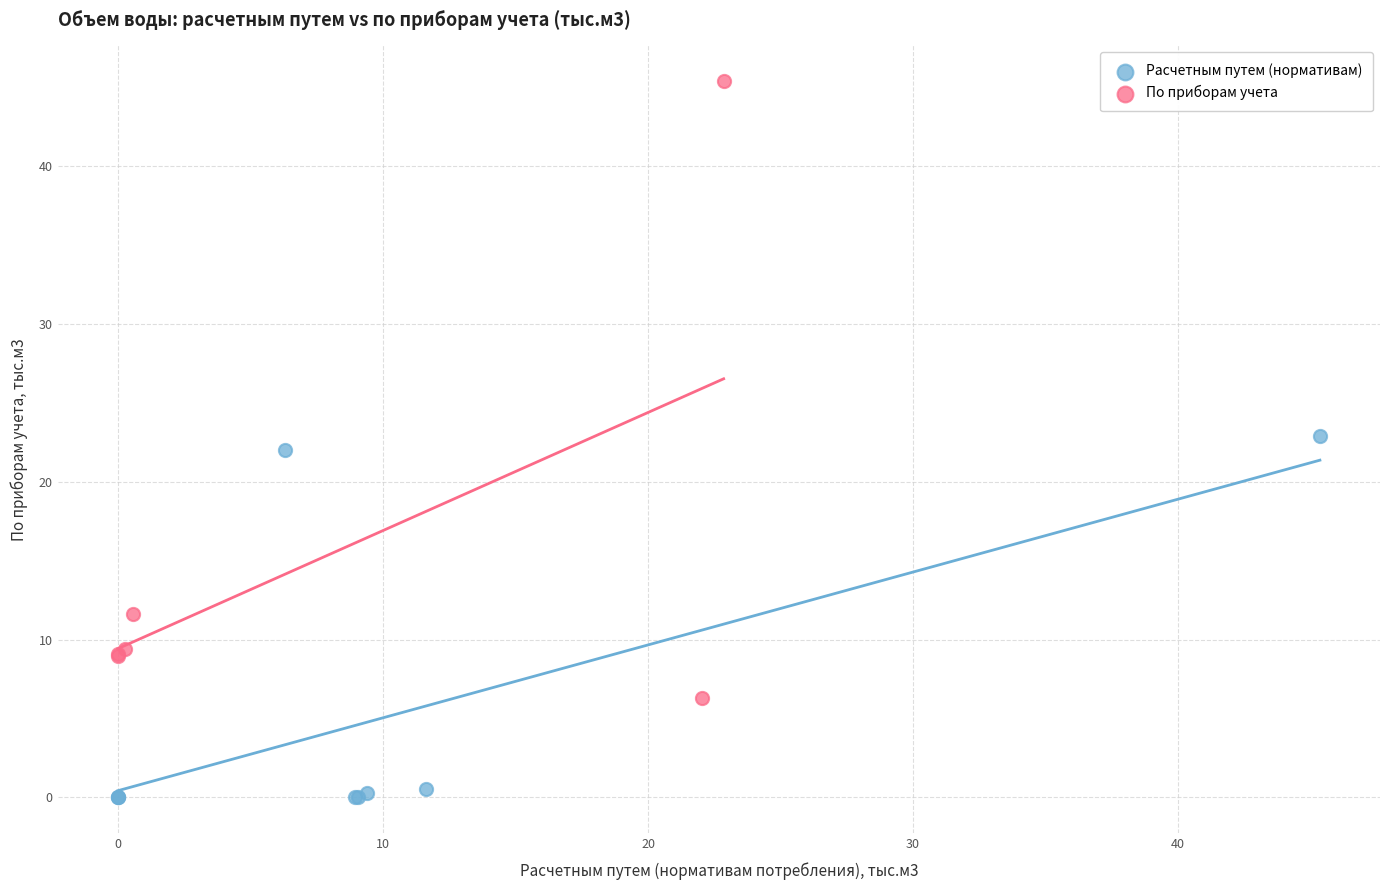

Which series reaches the minimum Y coordinate?

Расчетным путем (нормативам)